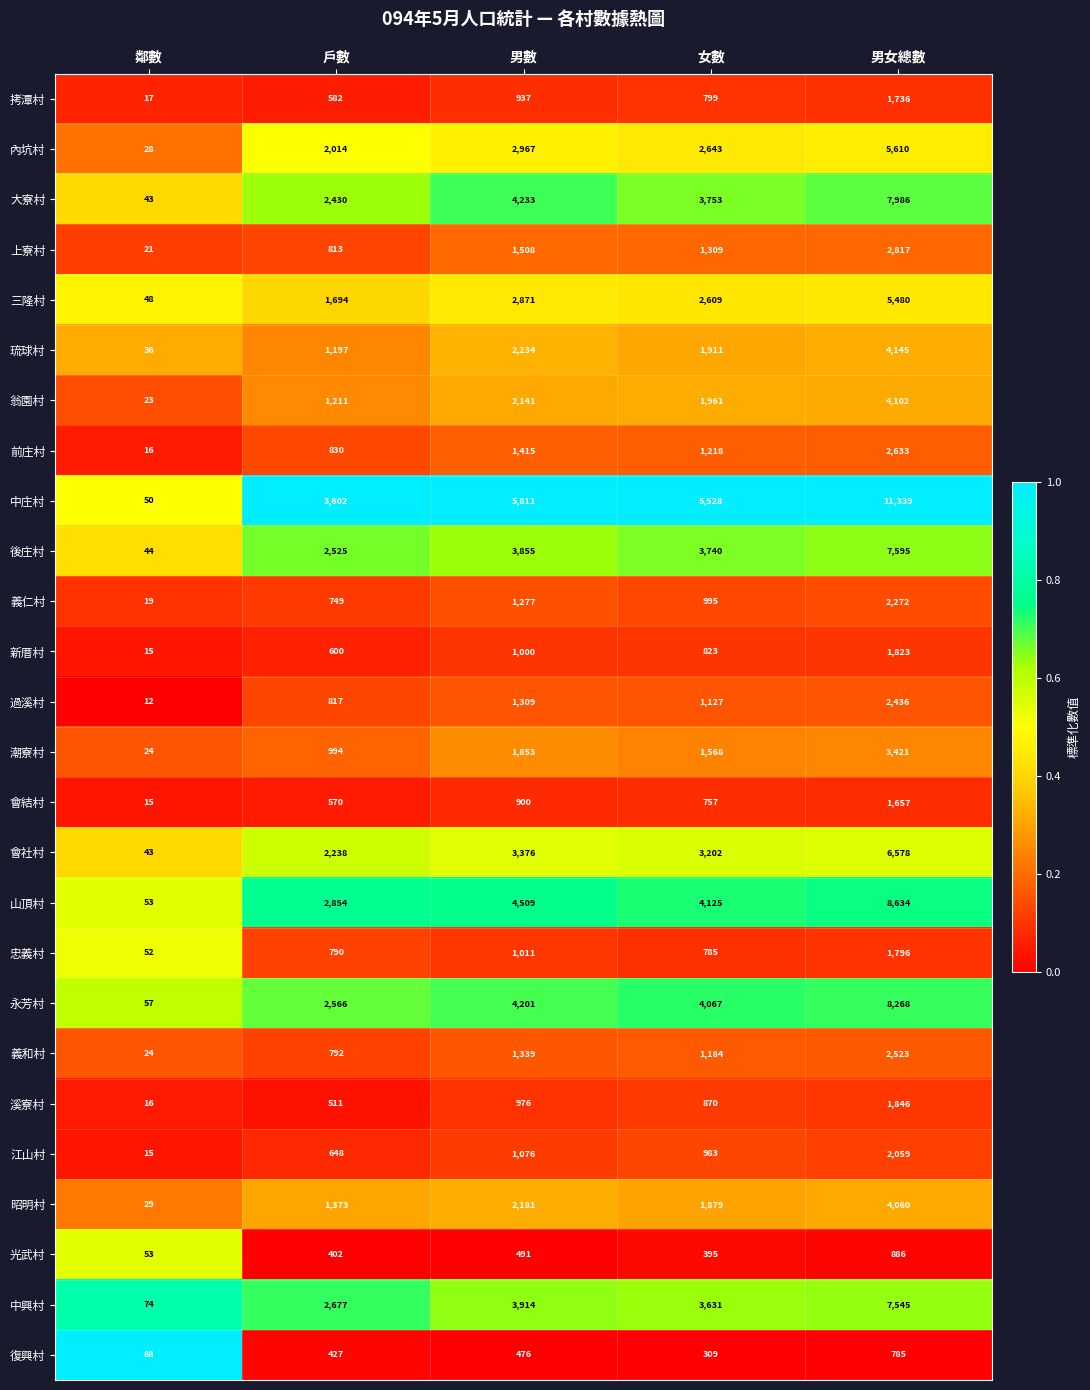

What is the sum of all 前庄村 values?

6112